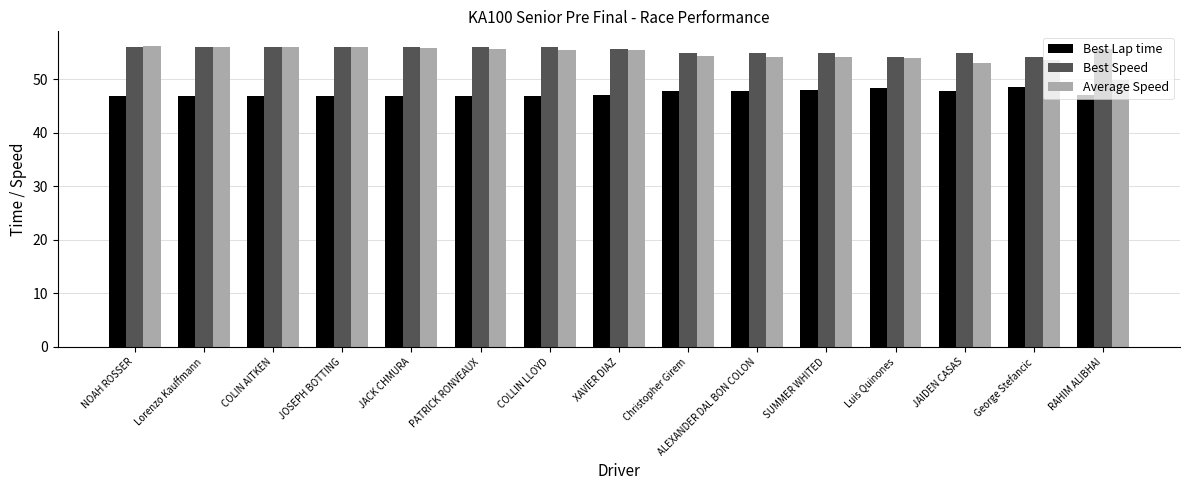

Read the Best Lap time value at Luis Quinones.

48.4